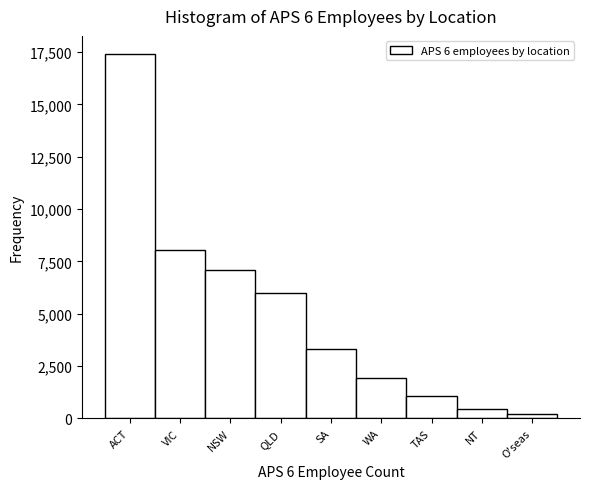

Reading left to right, list all the values displayed in this chart.

ACT=17397	VIC=8049	NSW=7109	QLD=6008	SA=3336	WA=1946	TAS=1084	NT=429	O'seas=220